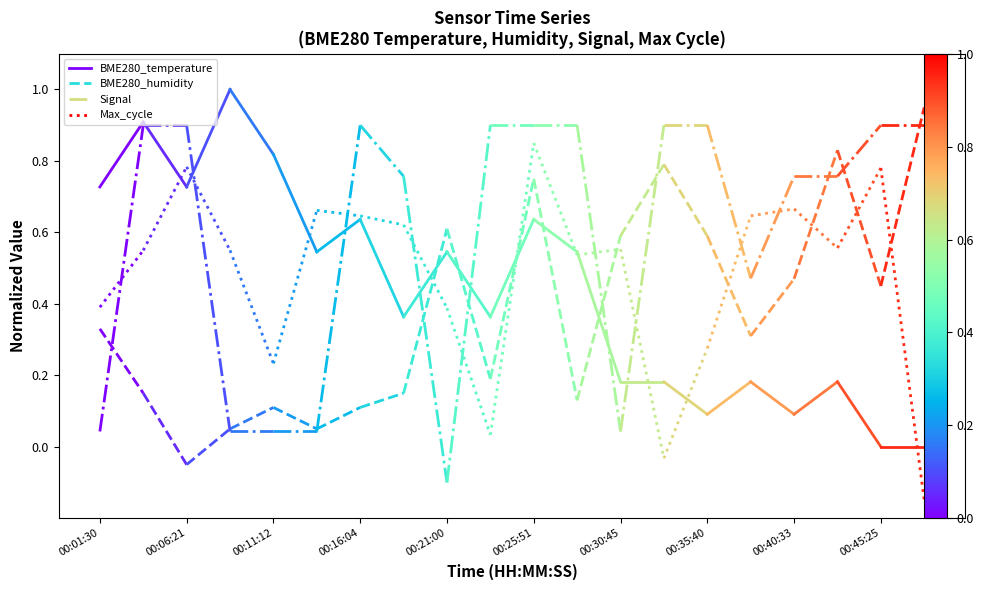

Which series has the largest total across all categories?

BME280_temperature